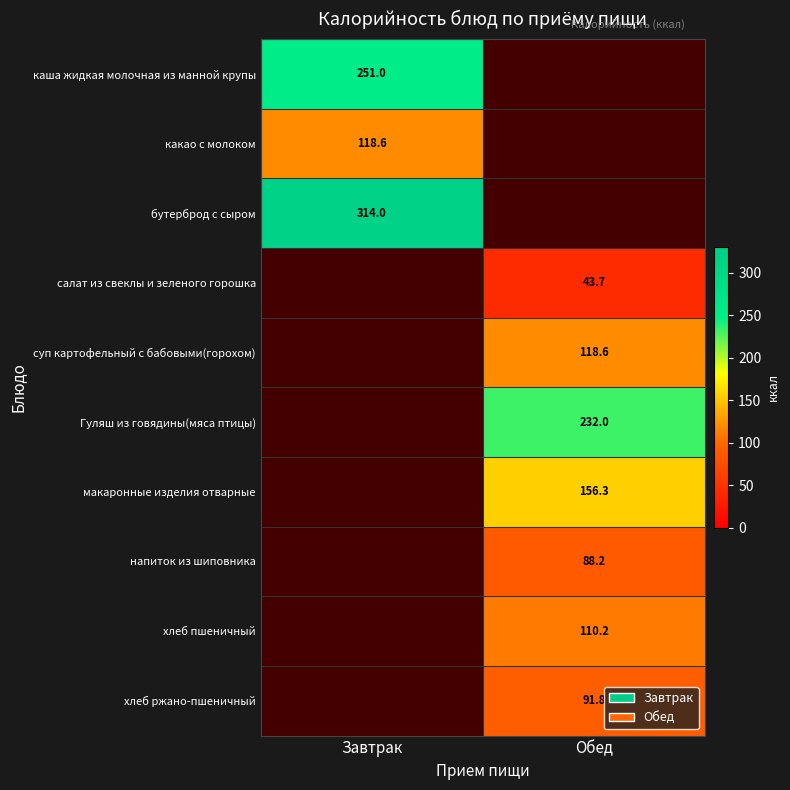

True or false: напиток из шиповника has a value of 88.2 at Обед.

True